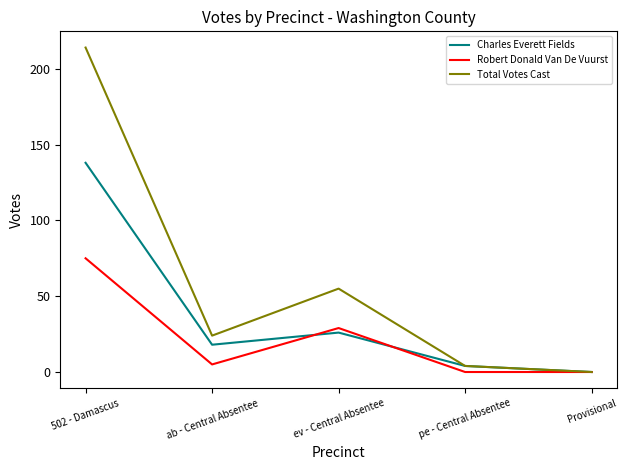

True or false: Robert Donald Van De Vuurst and Charles Everett Fields cross at least once.

True